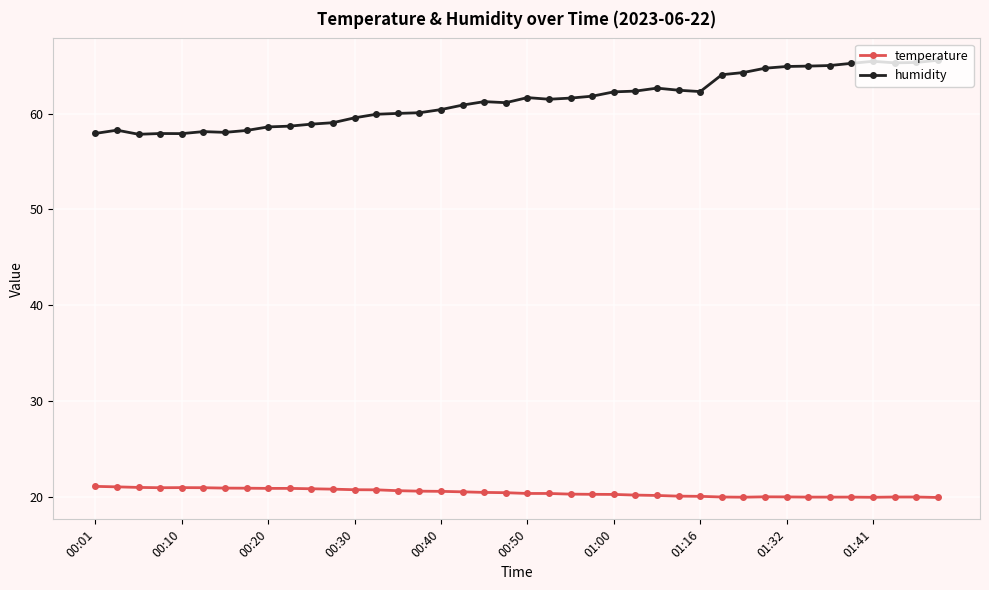

Which series has the largest range (max minus min)?

humidity